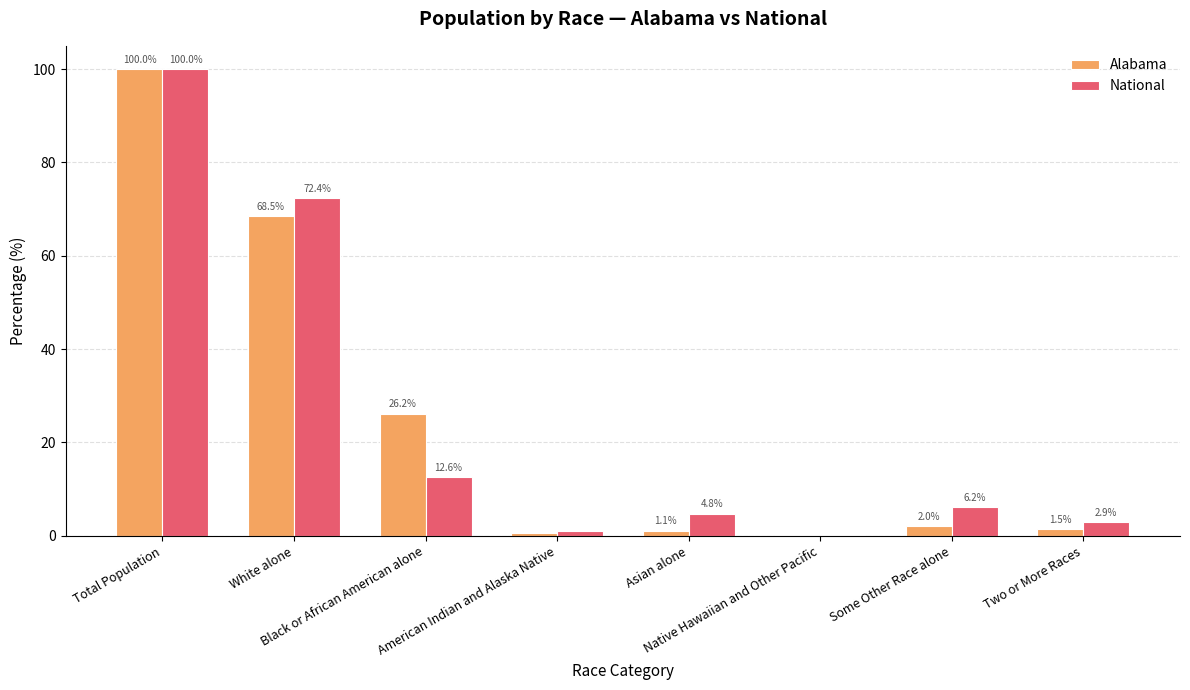

What is the greatest value displayed?

100.0